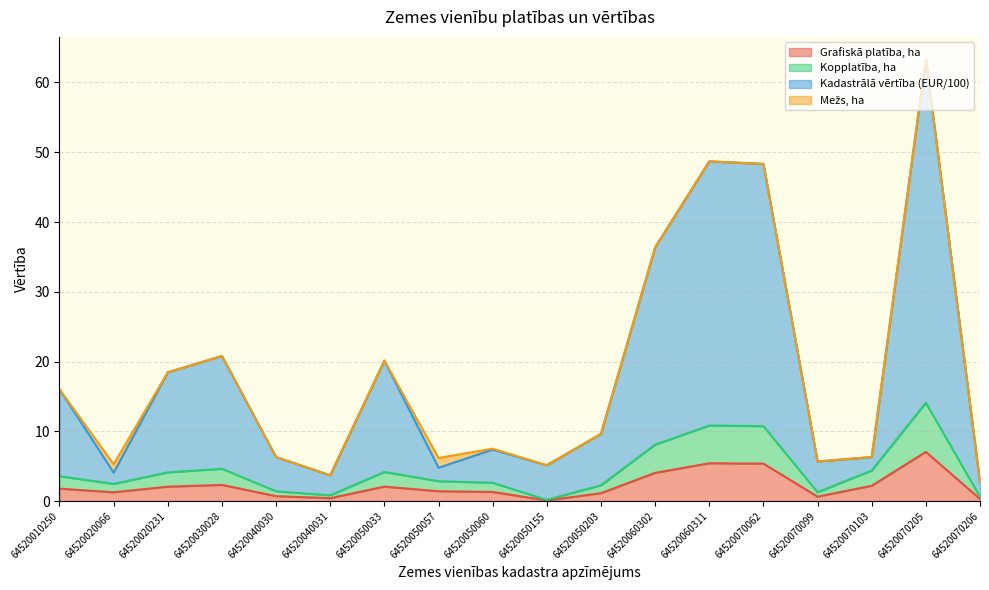

True or false: Grafiskā platība, ha and Kadastrālā vērtība (EUR/100) intersect in this chart.

False